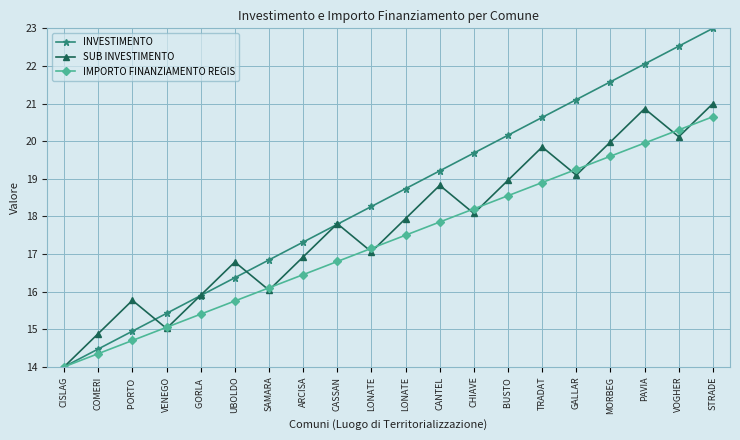

Which label corresponds to the smallest value in the chart?

CISLAG